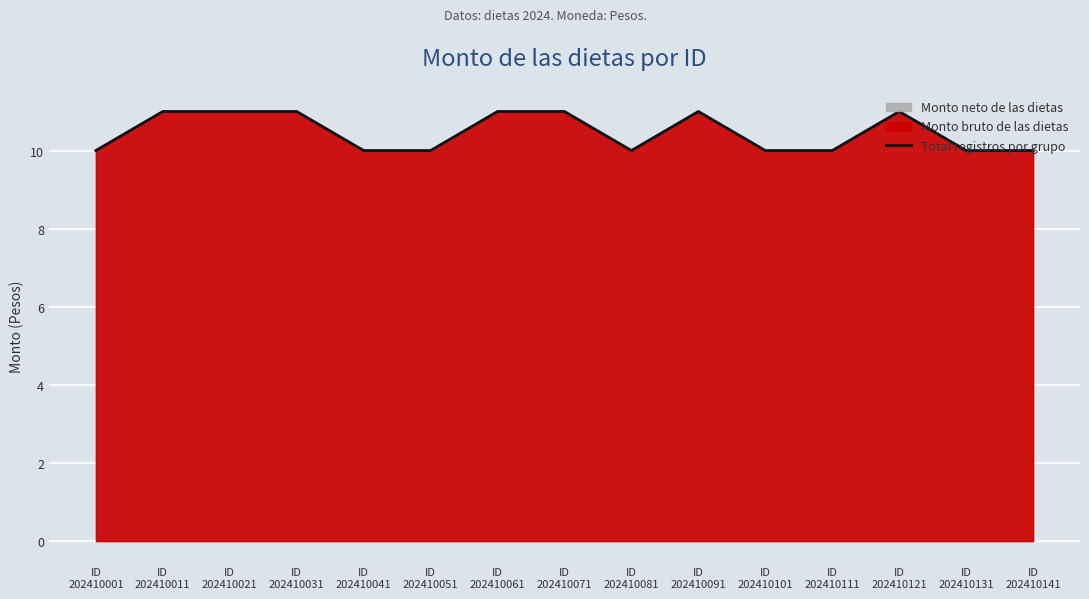

Reading left to right, extract all data points from this chart.

10	11	11	11	10	10	11	11	10	11	10	10	11	10	10